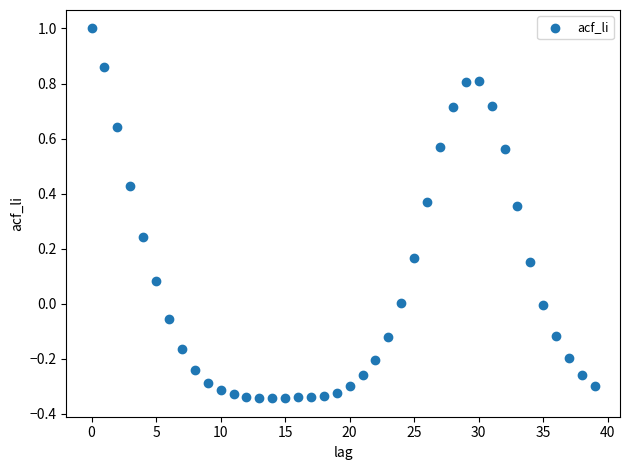

What is the range of Y values (max minus min)?

1.3